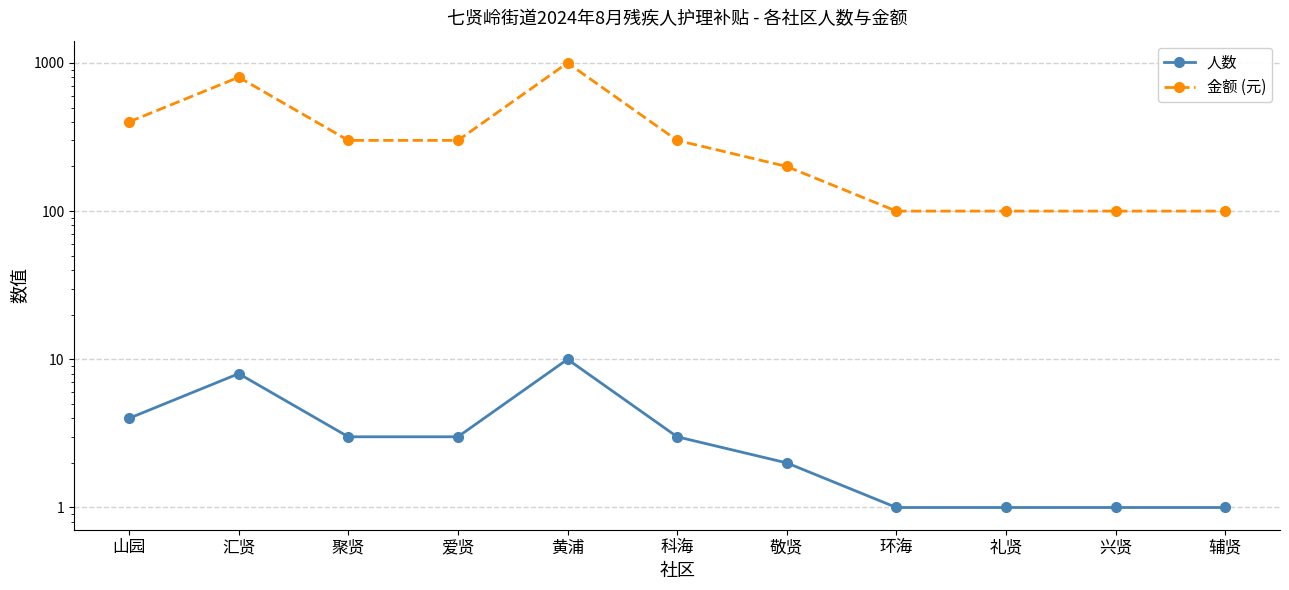

Rank the series at 汇贤 from highest to lowest value.

金额 (元), 人数